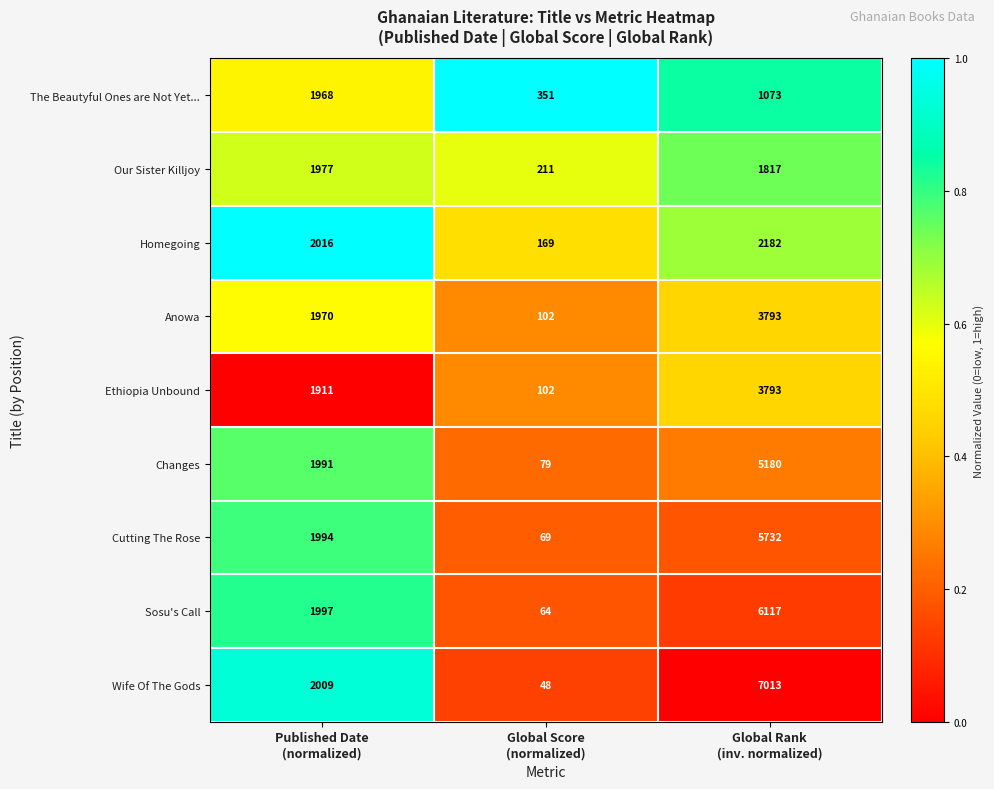

What is the difference between the highest and lowest values at Global Rank
(inv. normalized)?

5940